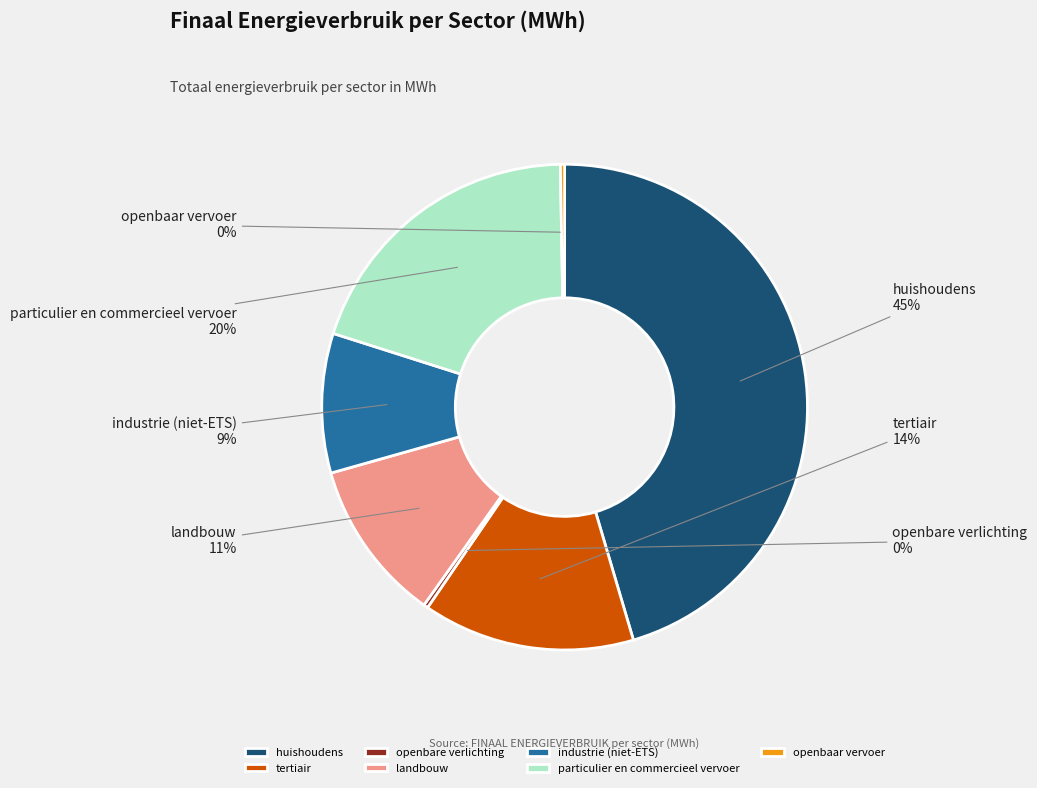

Is there any slice that represents more than half of the pie?

No